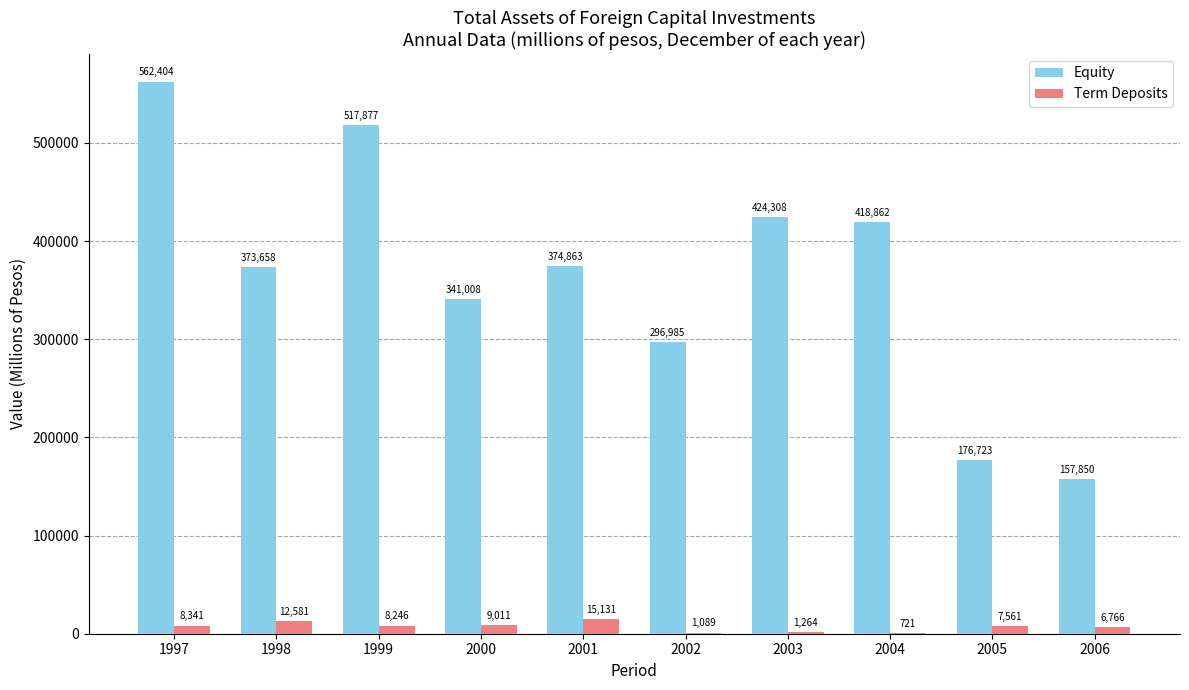

Between 1997 and 2001, which series saw the biggest shift?

Equity